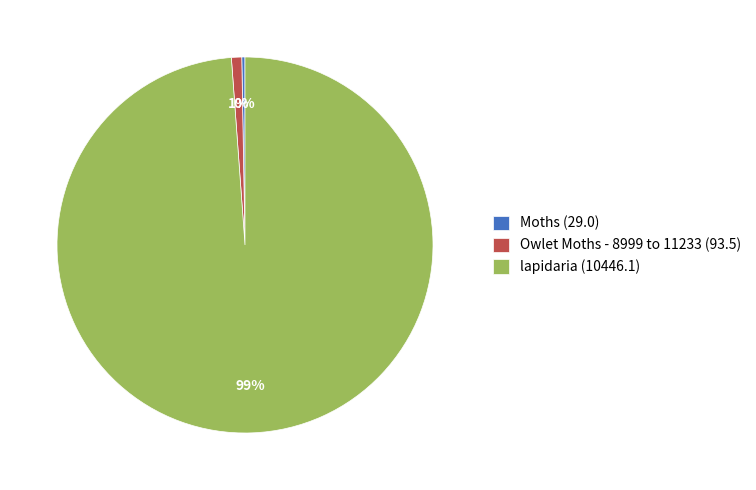

True or false: lapidaria (10446.1) accounts for 88% of the total.

False